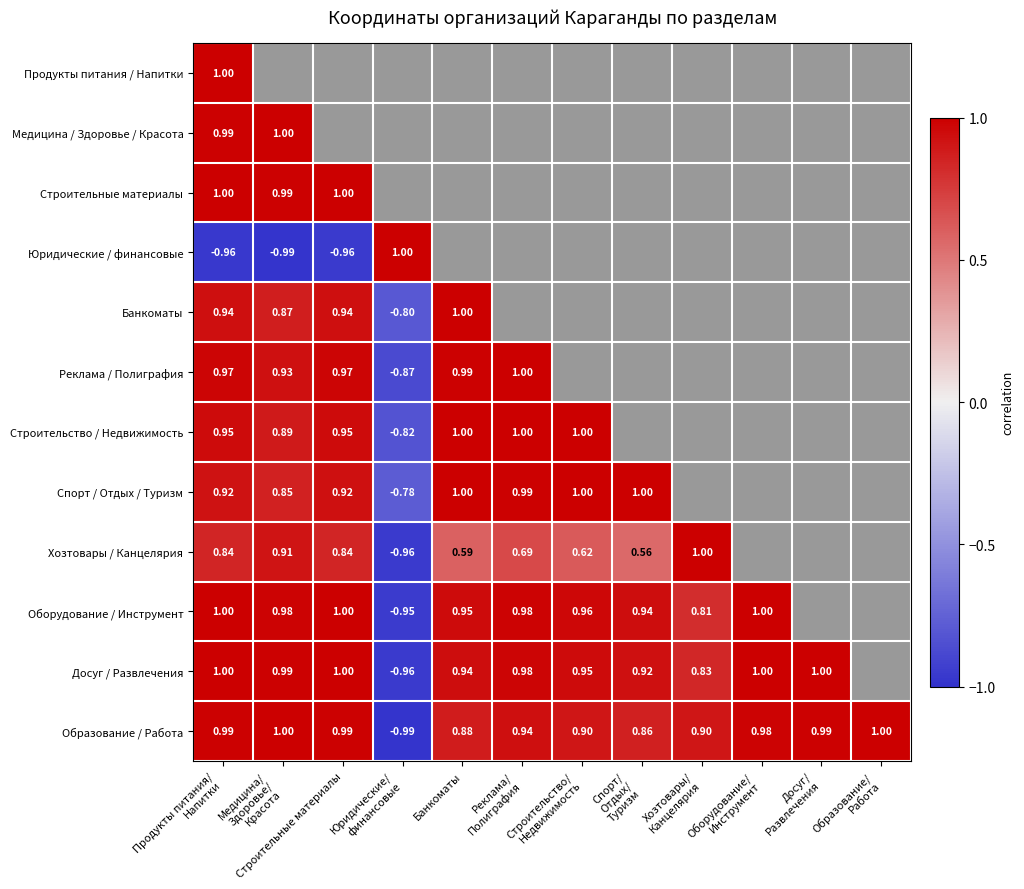

How many data points in Строительство / Недвижимость are less than 1?

6